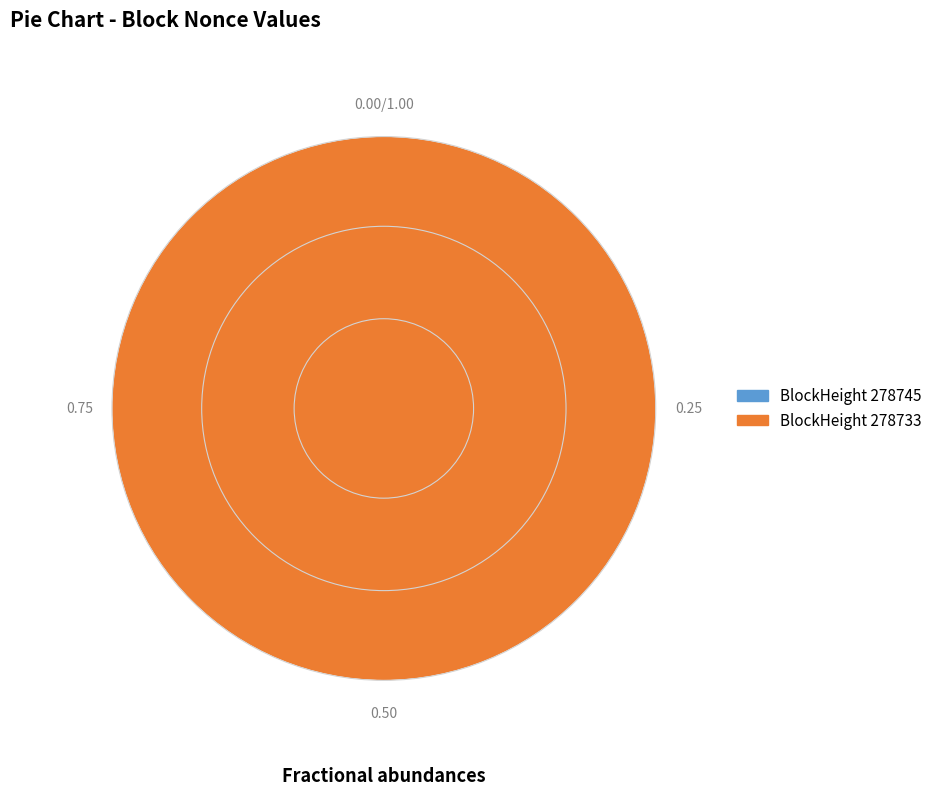

True or false: 278733 accounts for 99% of the total.

False